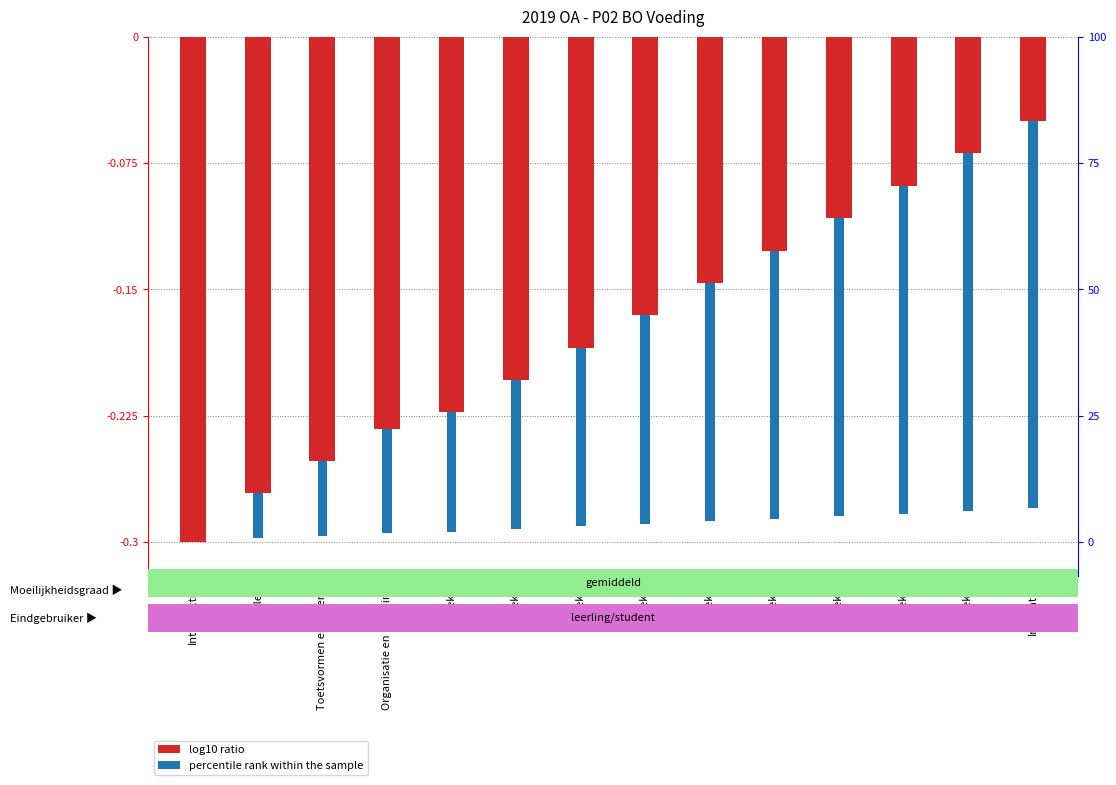

List the series in order of their overall mean, lowest first.

log10 ratio, percentile rank within the sample